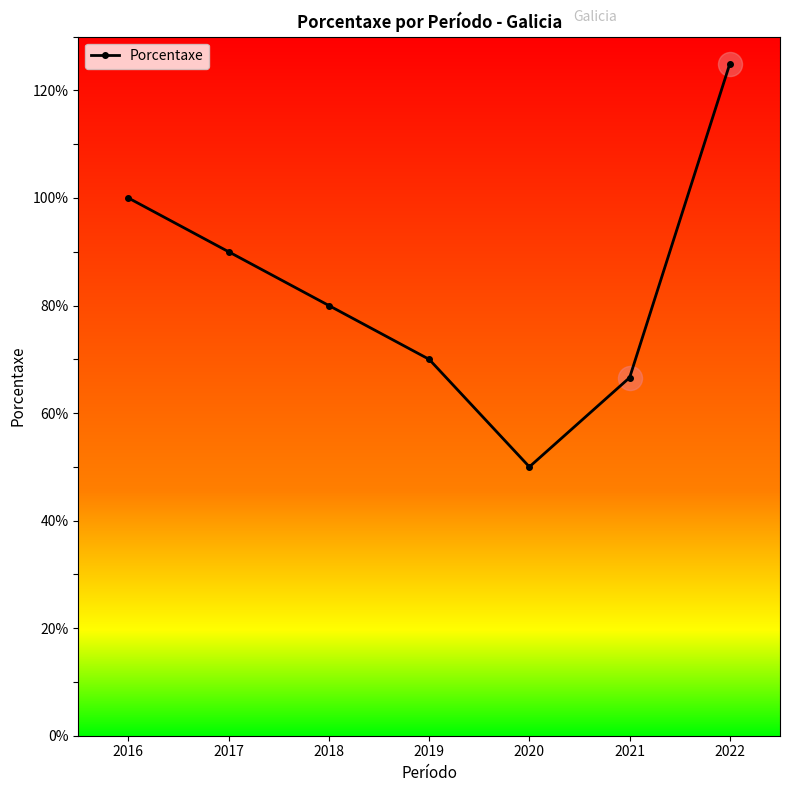

What is the change in value from 2016 to 2019?

-30.0